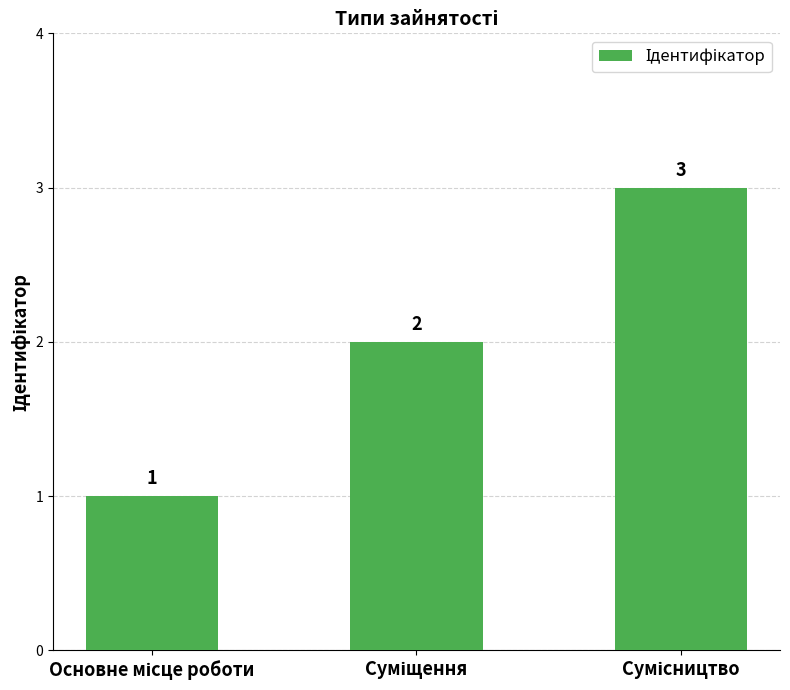

What is the greatest value displayed?

3